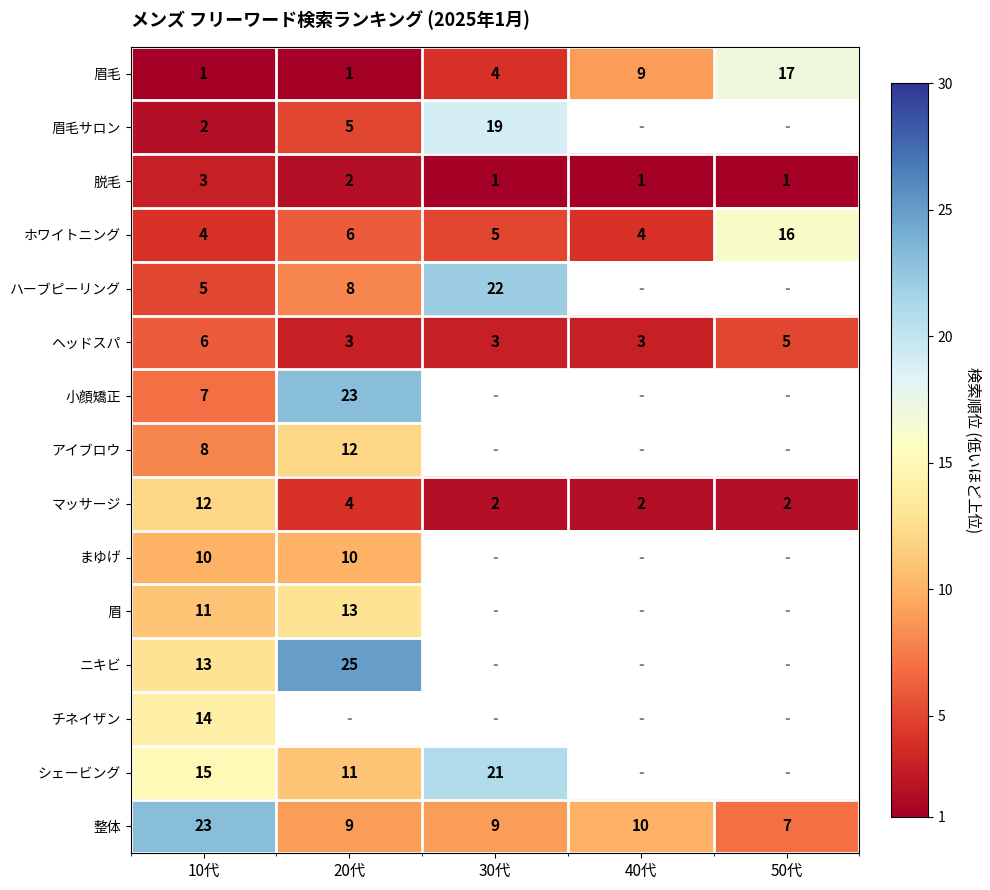

True or false: ホワイトニング has a value of 2 at 20代.

False